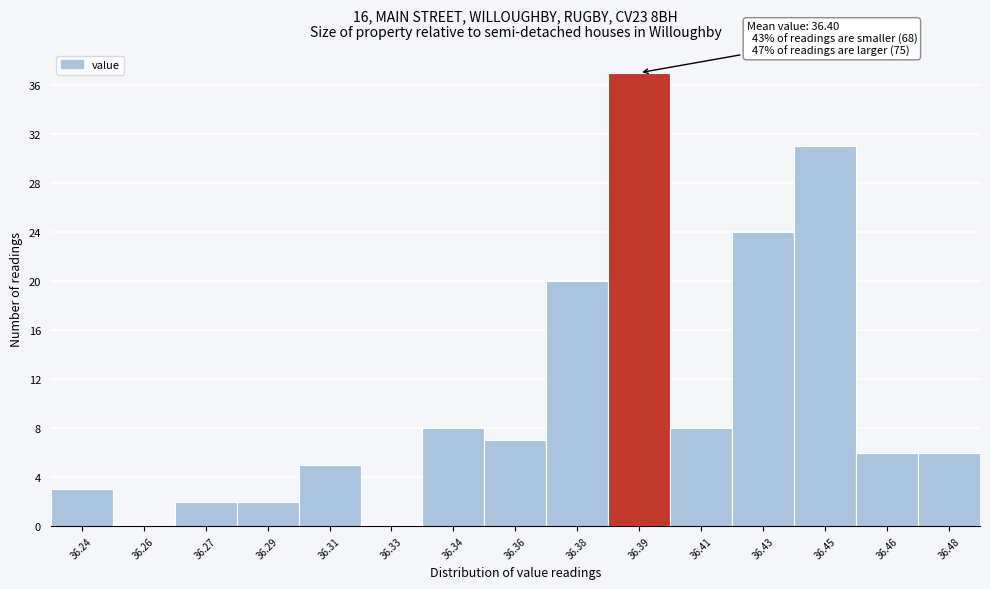

Reading right to left, what are all the values shown in this chart?

36.48=6	36.46=6	36.45=31	36.43=24	36.41=8	36.39=37	36.38=20	36.36=7	36.34=8	36.33=0	36.31=5	36.29=2	36.27=2	36.26=0	36.24=3